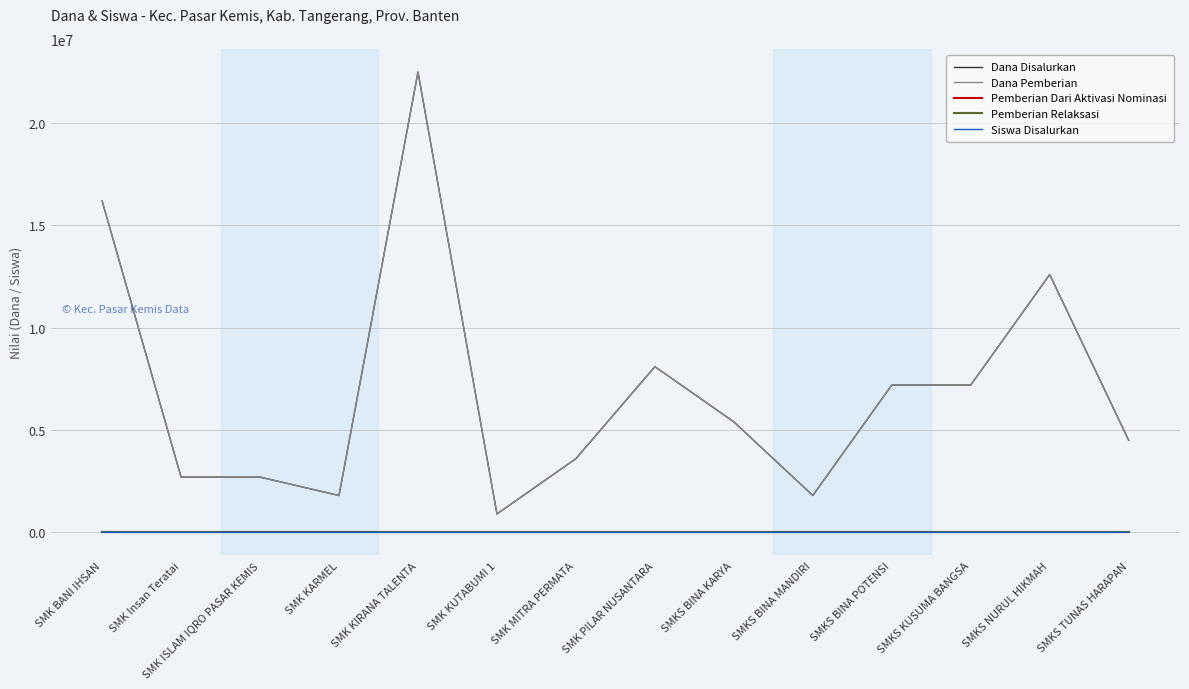

Is this an area chart (filled region under the line)?

No